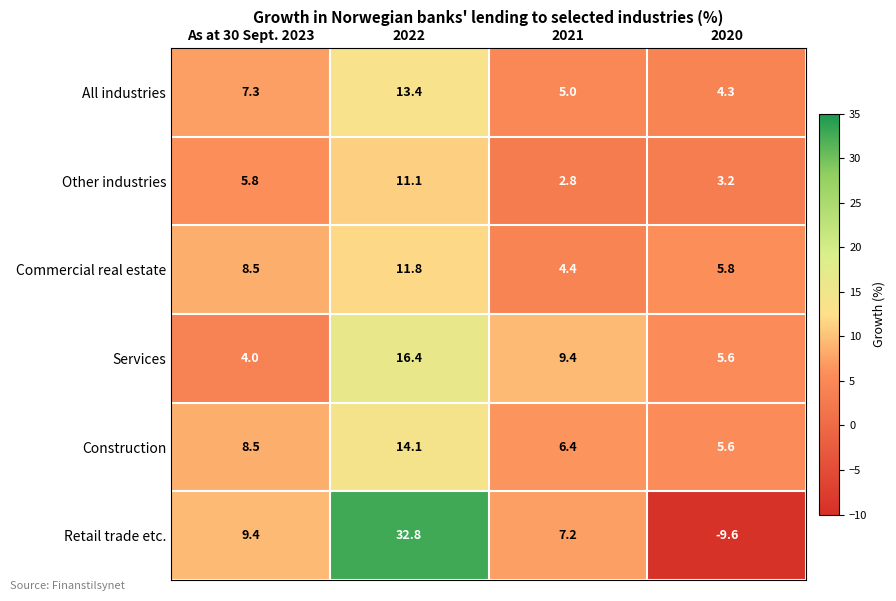

Rank the series by their maximum value, from lowest to highest.

Other industries, Commercial real estate, All industries, Construction, Services, Retail trade etc.